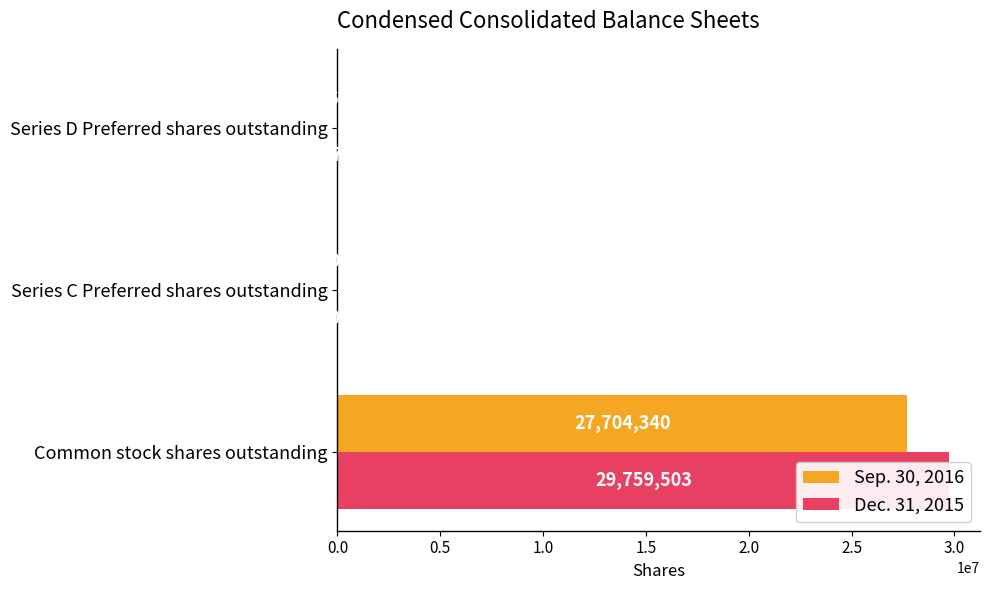

Which series has the largest total across all categories?

Dec. 31, 2015